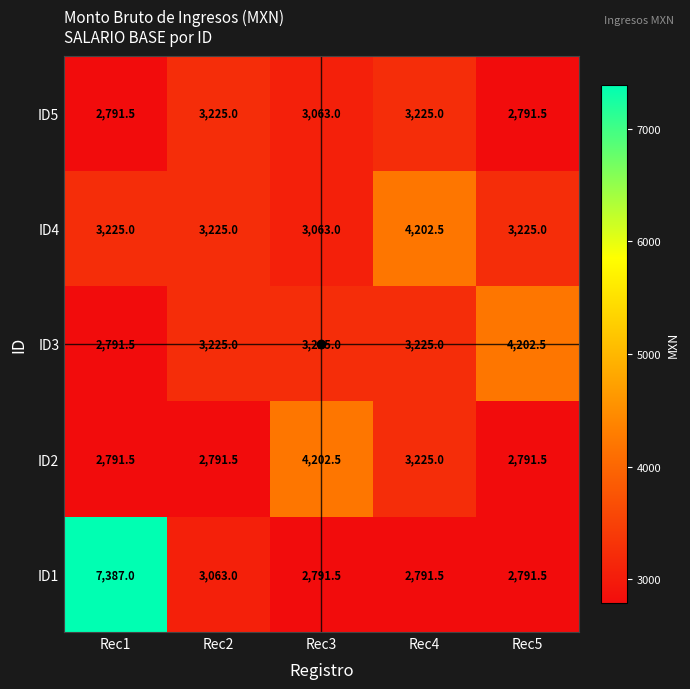

What is the sum of all ID4 values?

16940.5